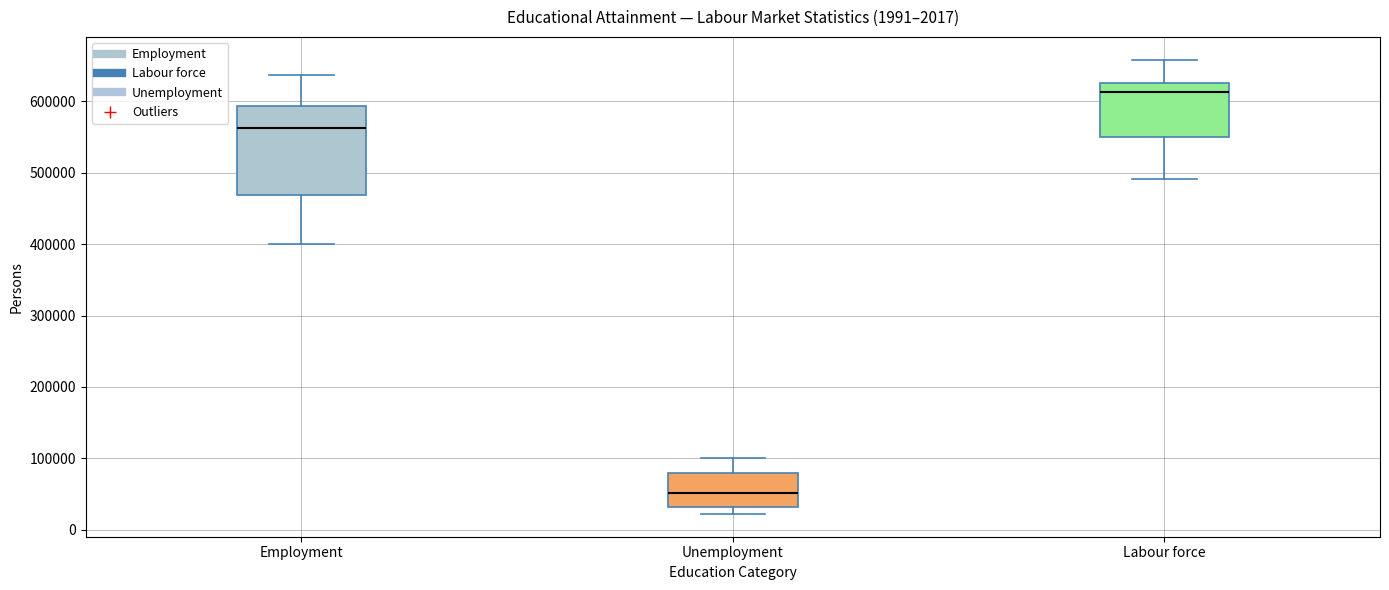

Comparing the boxes themselves (not the whiskers), which one is the tallest?

Employment